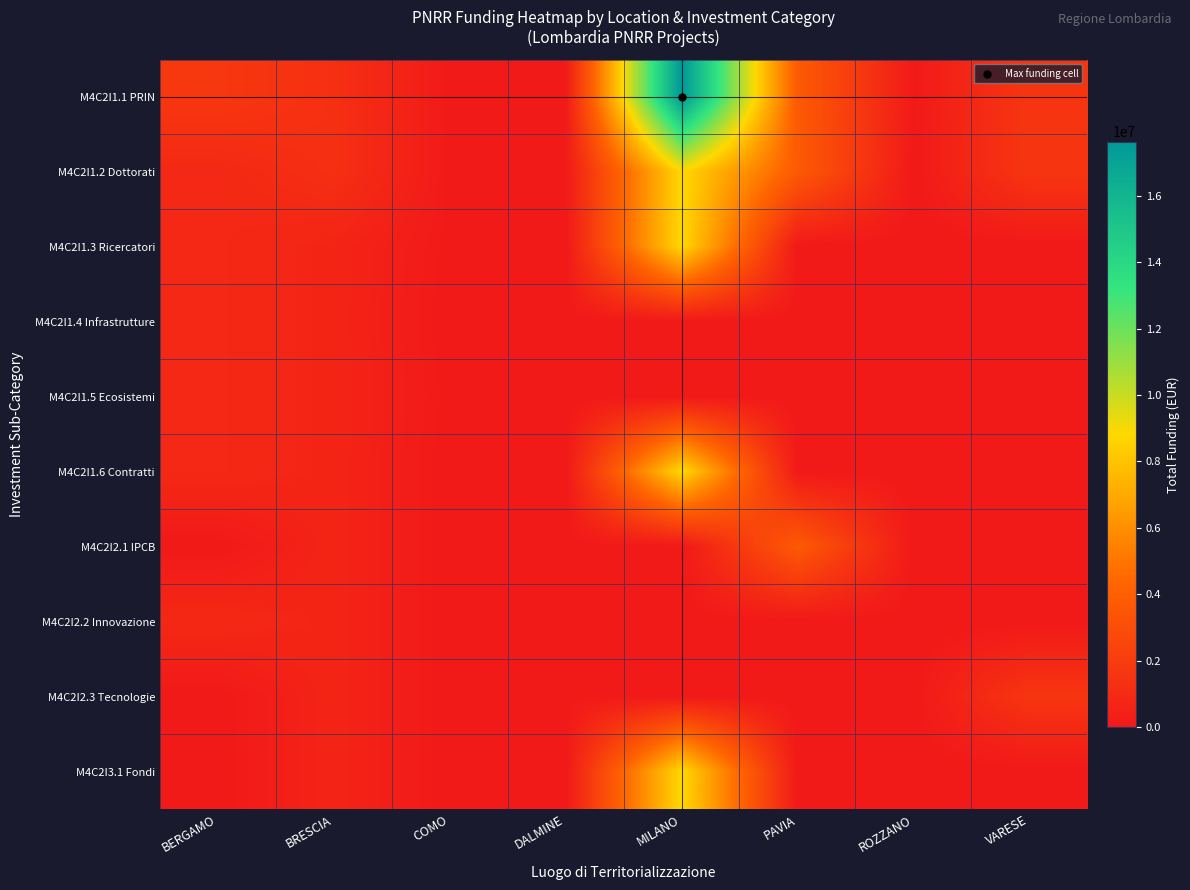

Which series has the largest total across all categories?

M4C2I1.1 PRIN